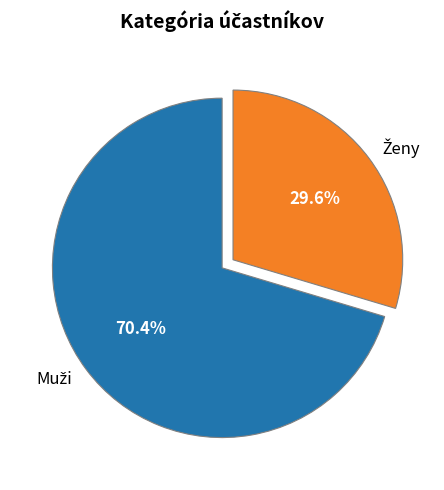

To the nearest percent, what is the difference between the largest and smallest slice percentages?

41%